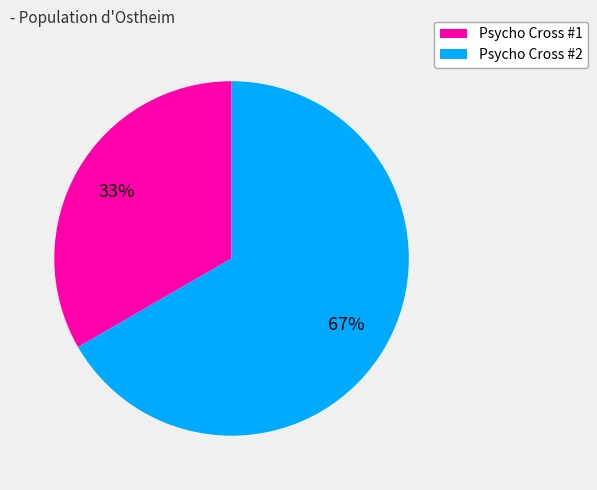

Which category has the biggest portion of the pie?

Psycho Cross #2